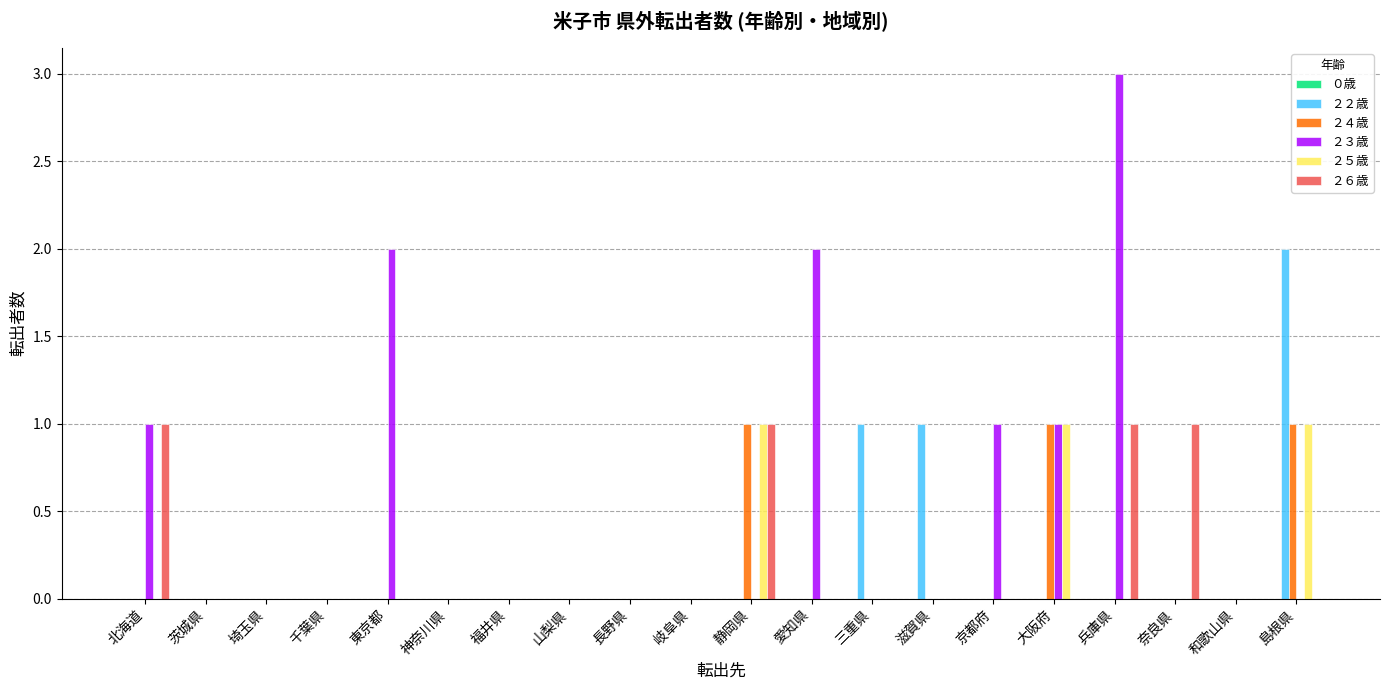

What is the sum of all ２５歳 values?

3